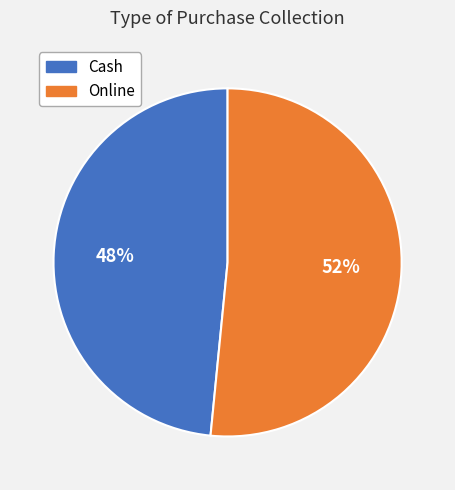

Rank the categories by value from lowest to highest.

Cash, Online